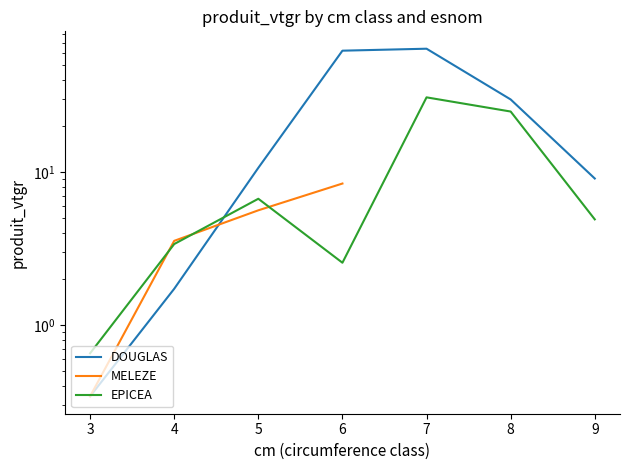

Read the EPICEA value at 4.

3.4